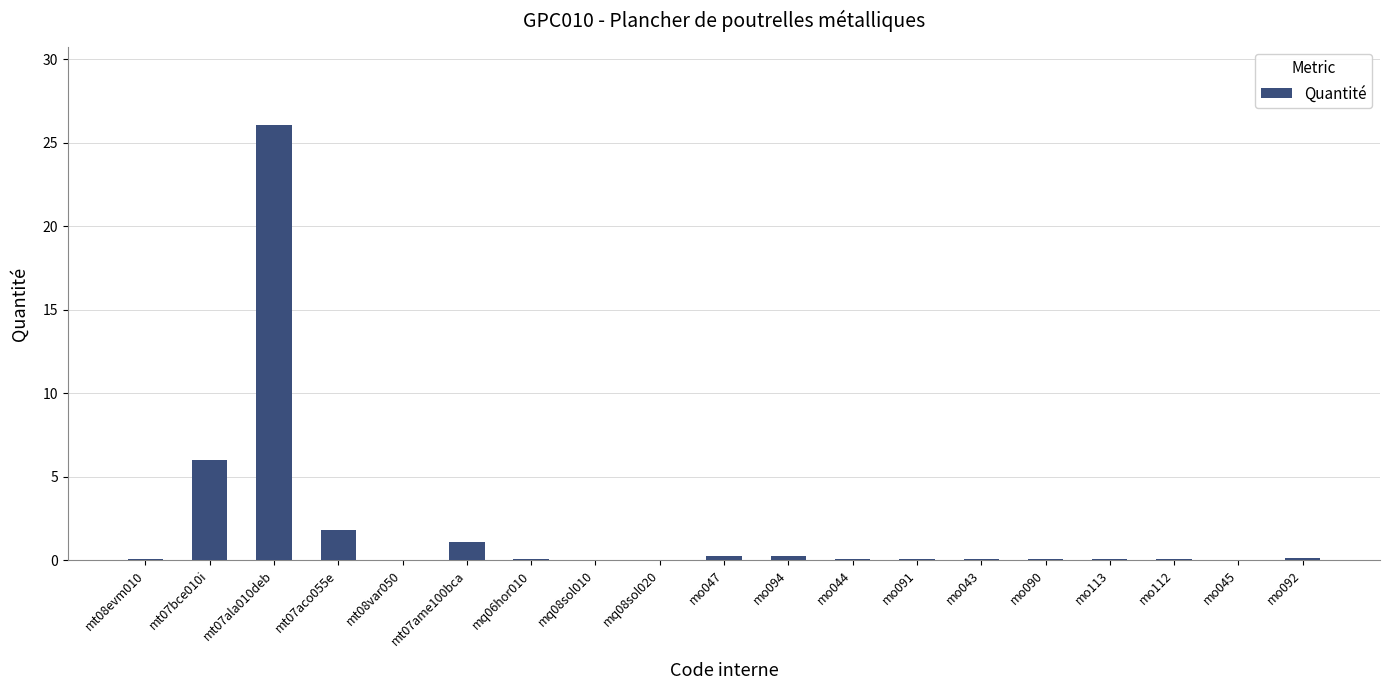

At which category does the chart reach its peak across all series?

mt07ala010deb